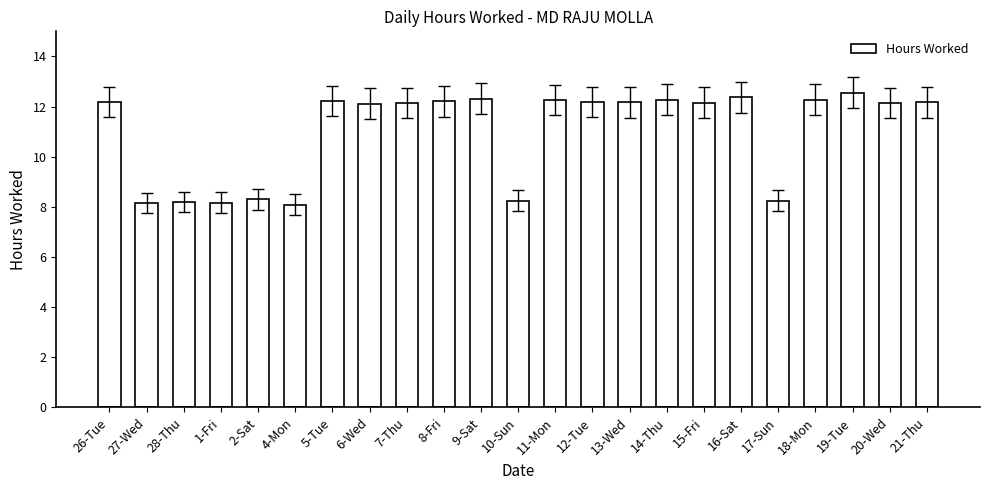

What is the smallest value displayed?

8.1